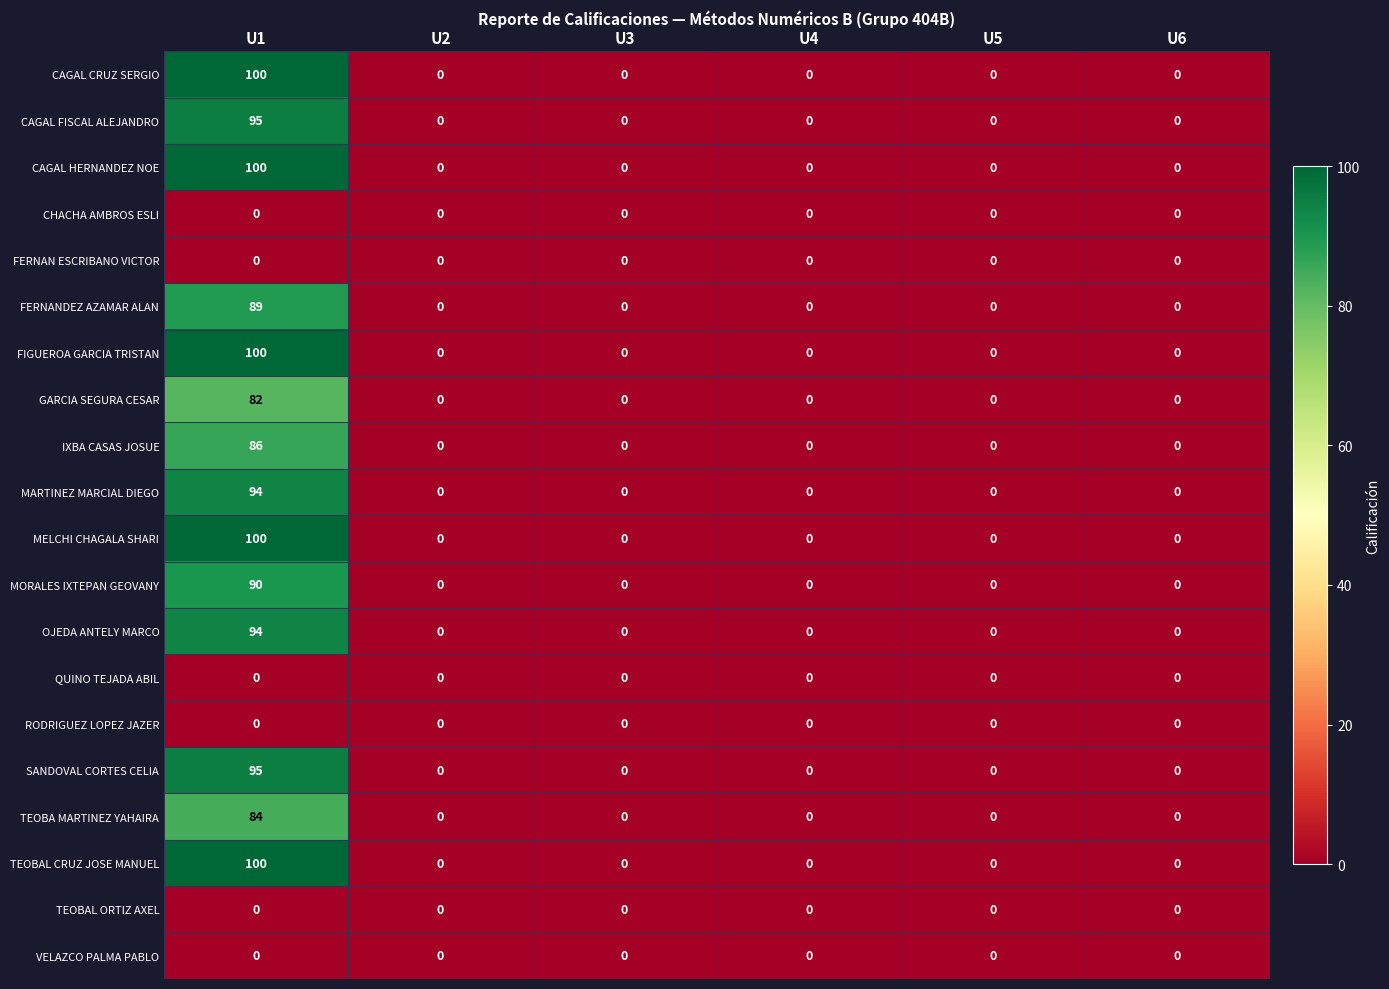

What is the difference between the highest and lowest values at U1?

100